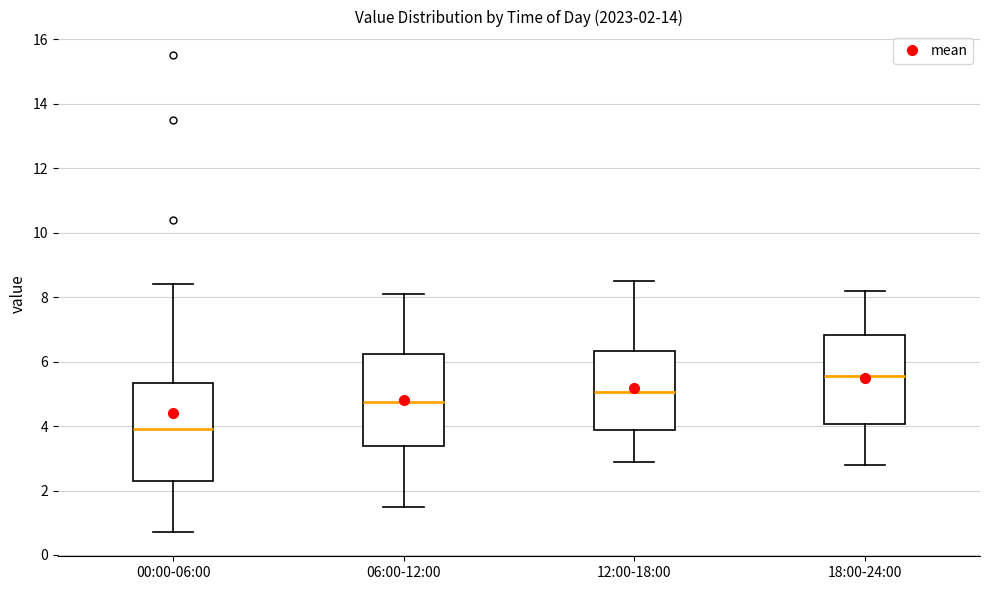

Which box has the highest median line?

18:00-24:00